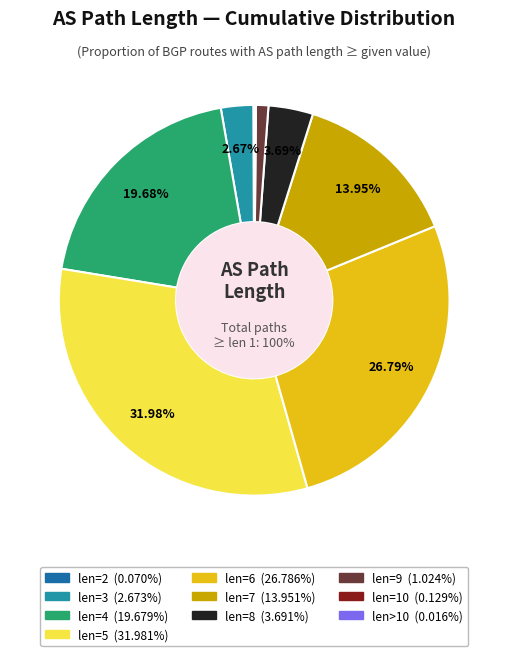

Does 4 represent more than half of the total?

No